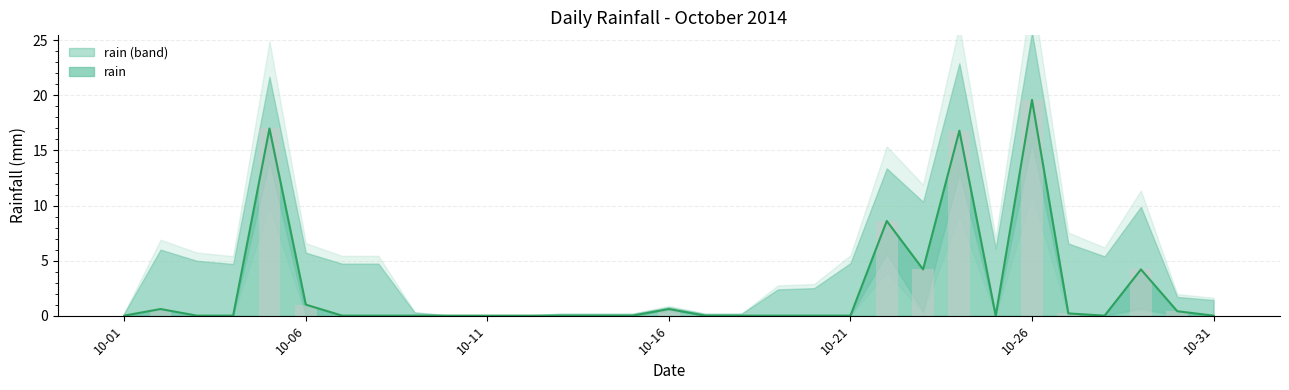

Does the chart contain any negative values?

No